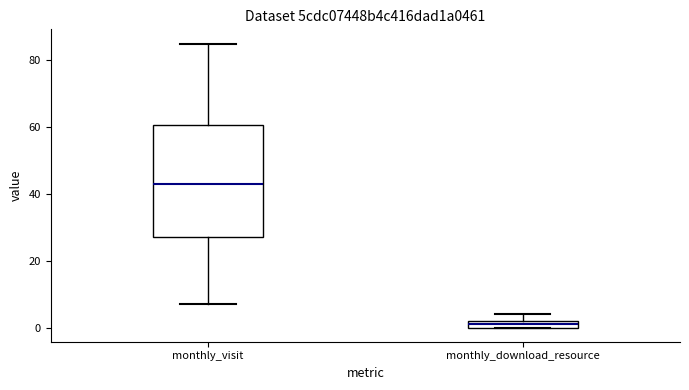

Where is the upper edge of the box for monthly_visit on the y-axis? The values are not printed on the chart, so give them approximately, as read against the axis.

60